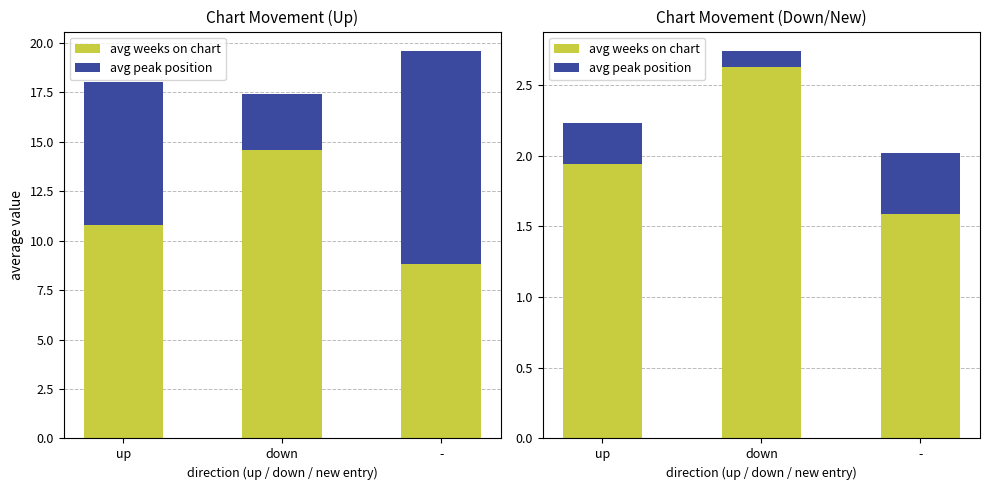

Which has a higher value, down or up?

down